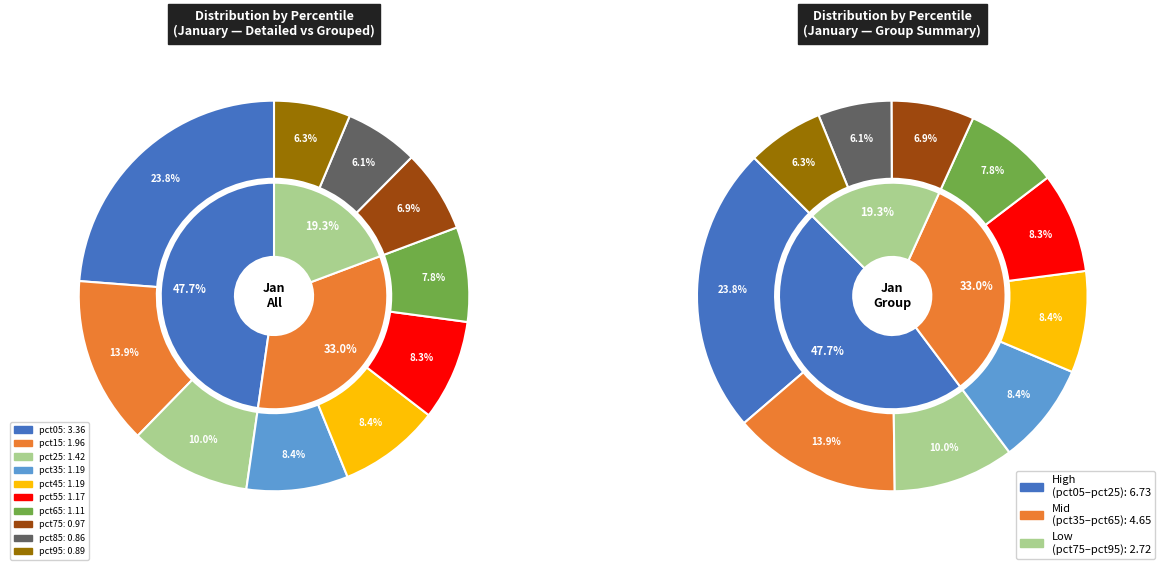

To the nearest percent, what is the combined percentage of pct15 and pct35?

22%